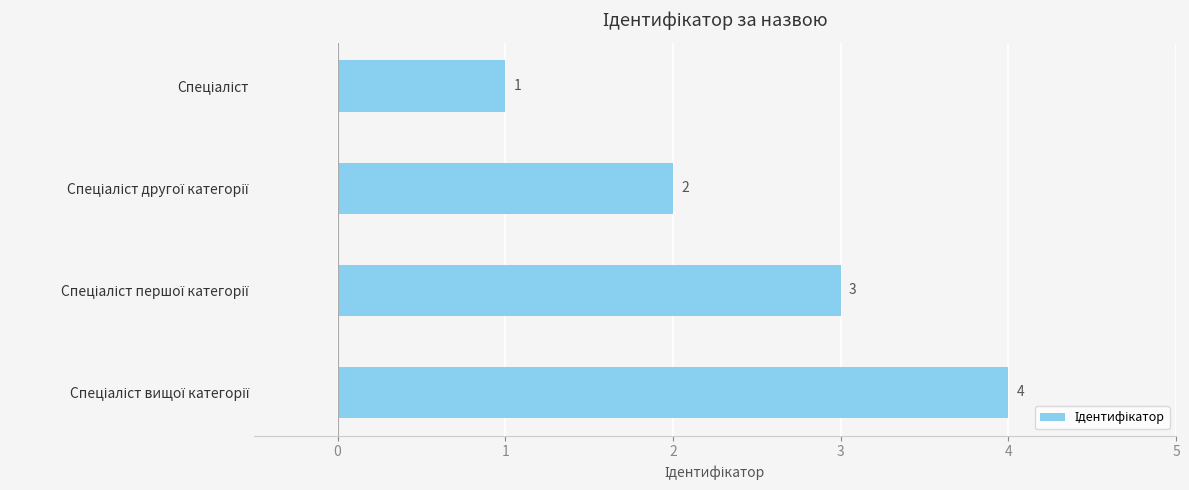

How many values are between 2 and 4?

3